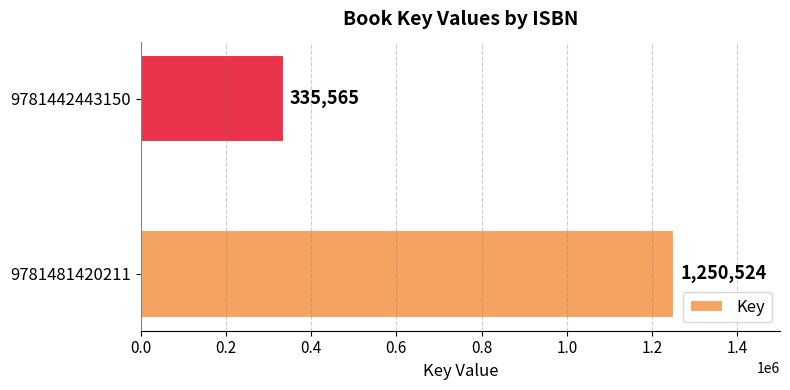

How many values are between 335565 and 1250524?

2